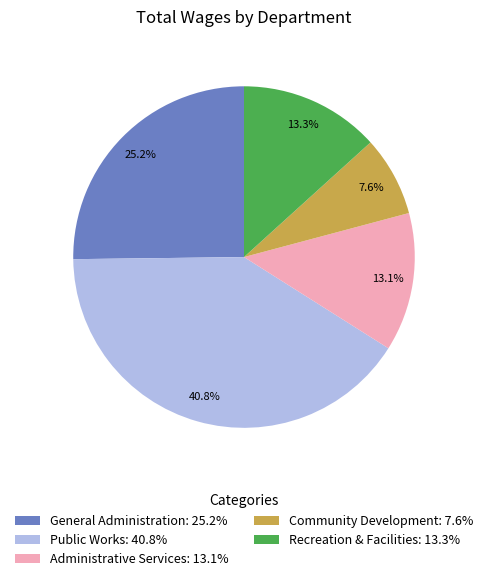

To the nearest percent, what is the difference between the largest and smallest slice percentages?

33%